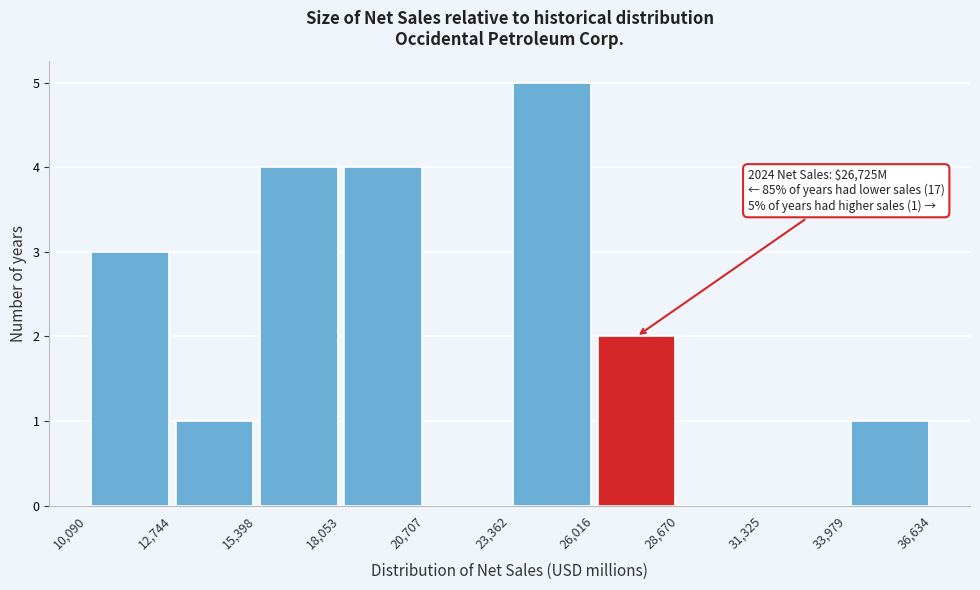

Which range on the x-axis has the tallest bar?

23,362 to 26,016